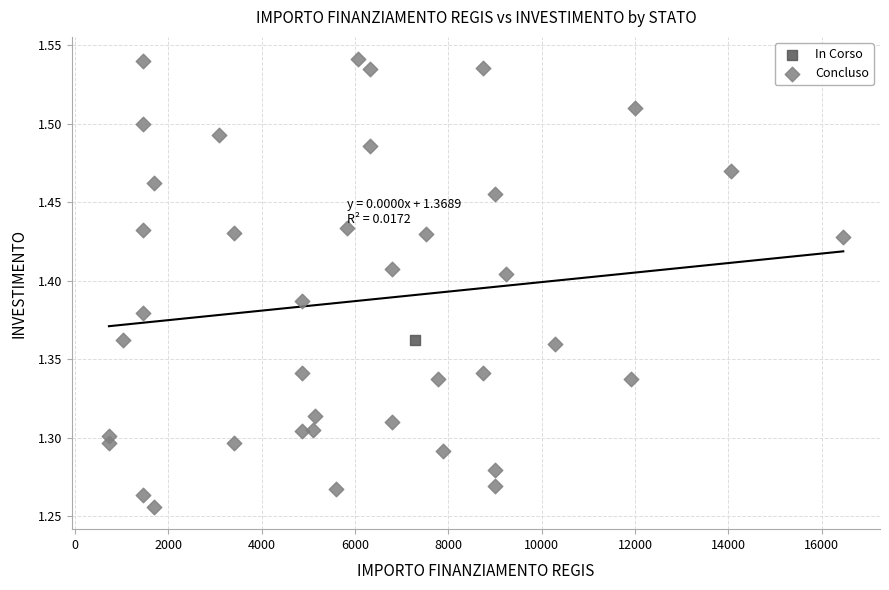

What are all the series names shown in the legend?

In Corso, Concluso